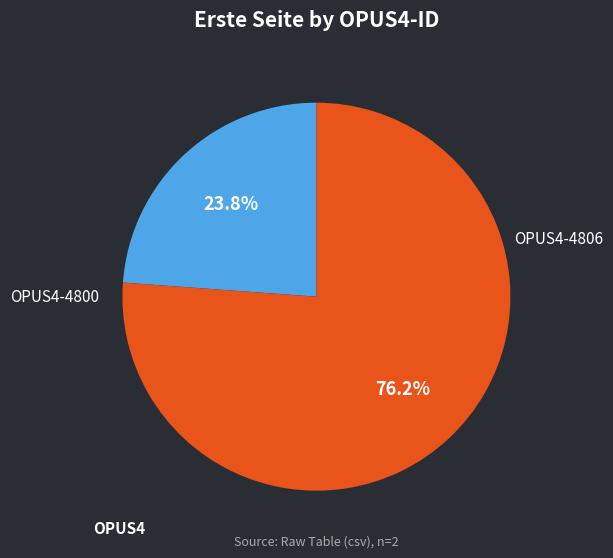

Is there any slice that represents more than half of the pie?

Yes